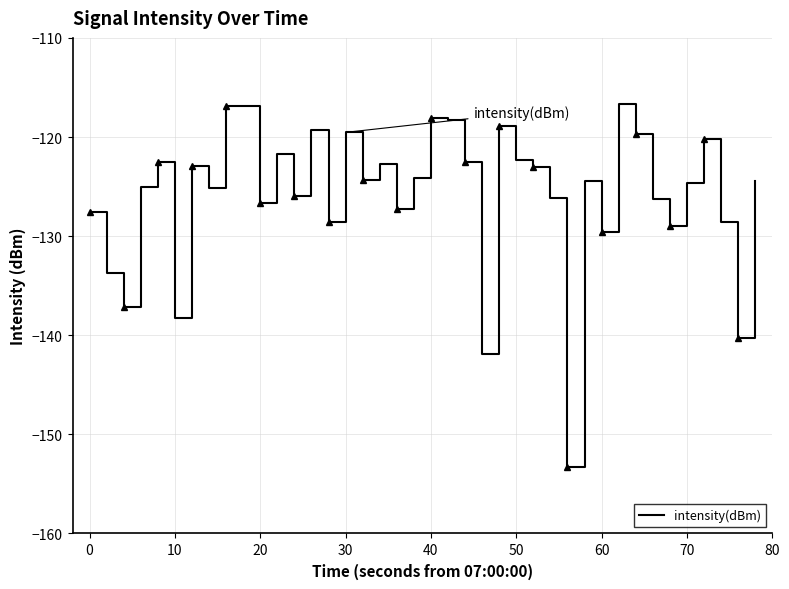

How many lines are shown in the chart?

1